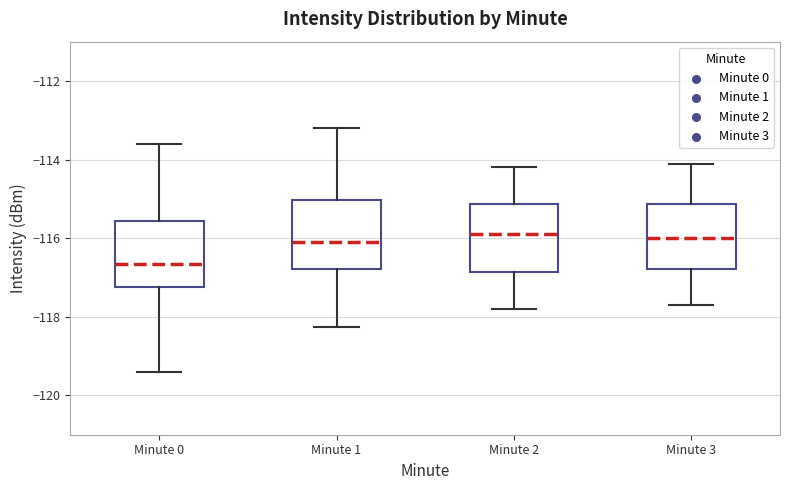

Which box has the lowest median line?

Minute 0